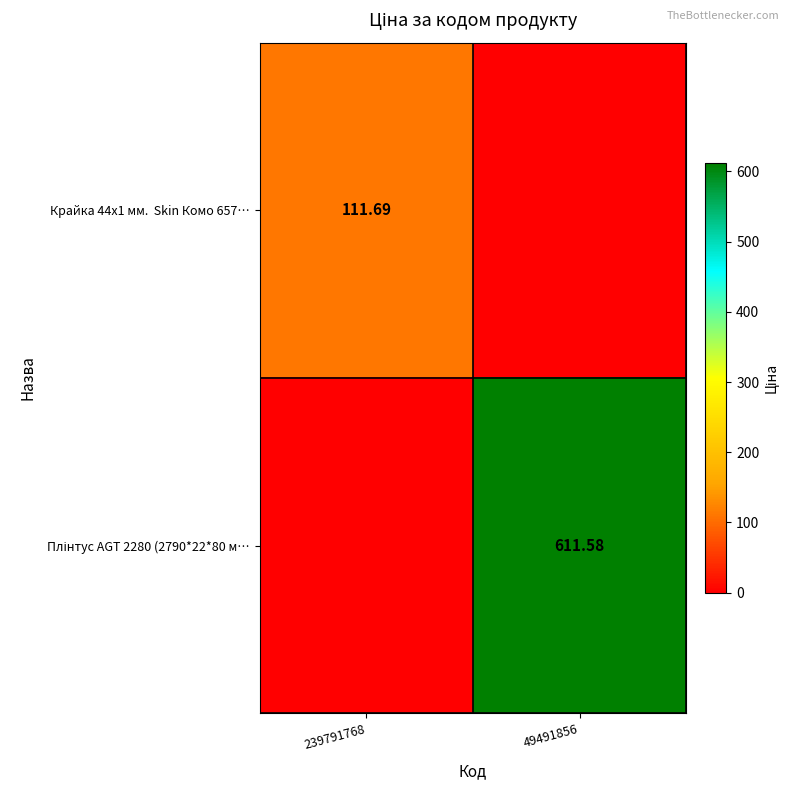

Count the number of data series in this chart.

2